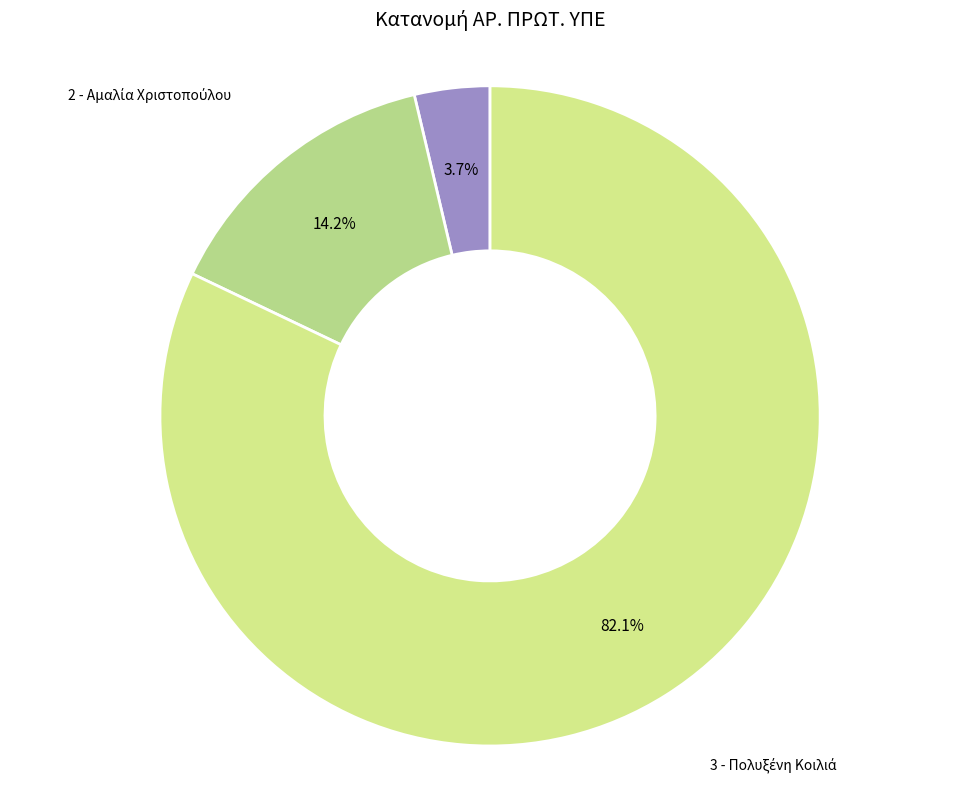

What percentage is NOT represented by 1 - Αριαν Λενας?

96.3%